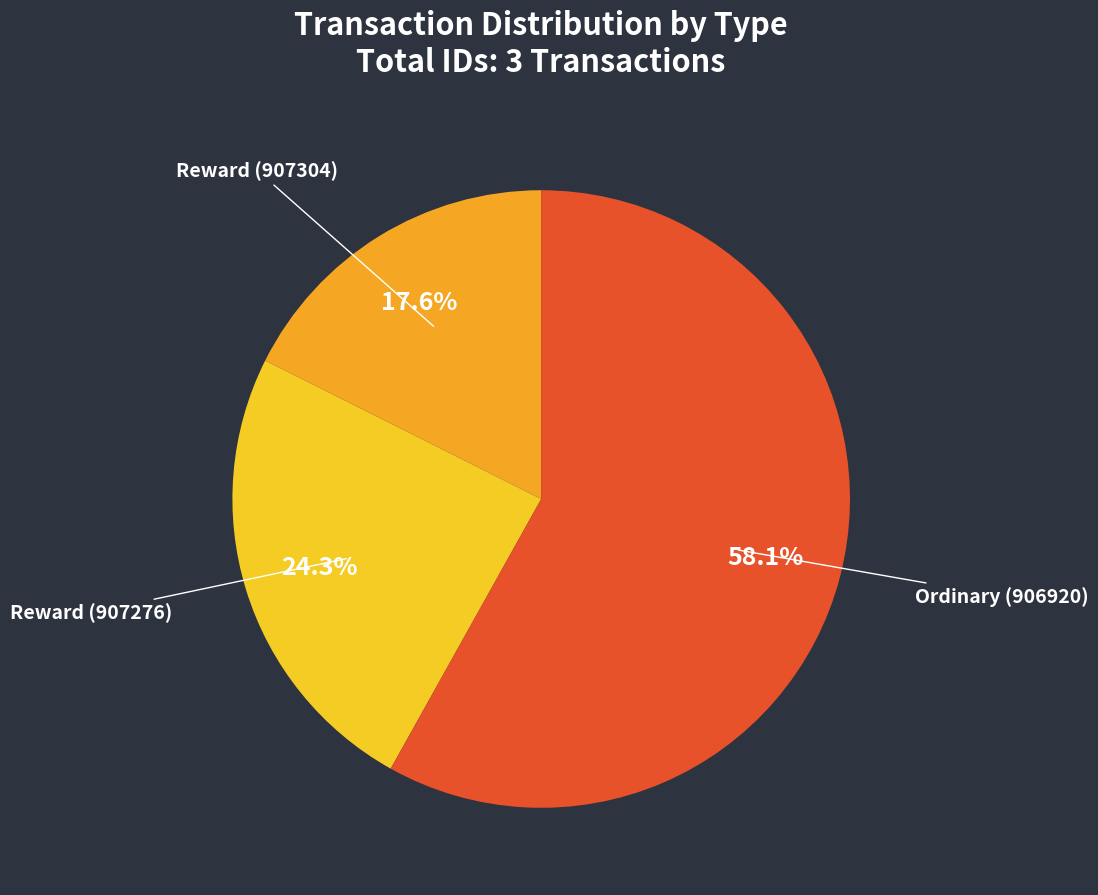

Count the number of slices in the pie.

3